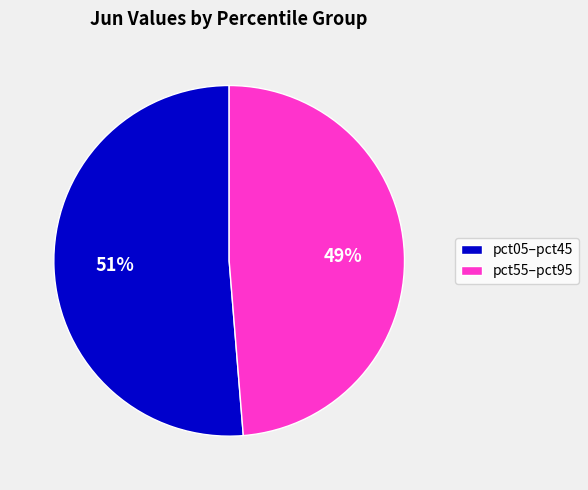

Rank the categories by value from highest to lowest.

pct05–pct45, pct55–pct95